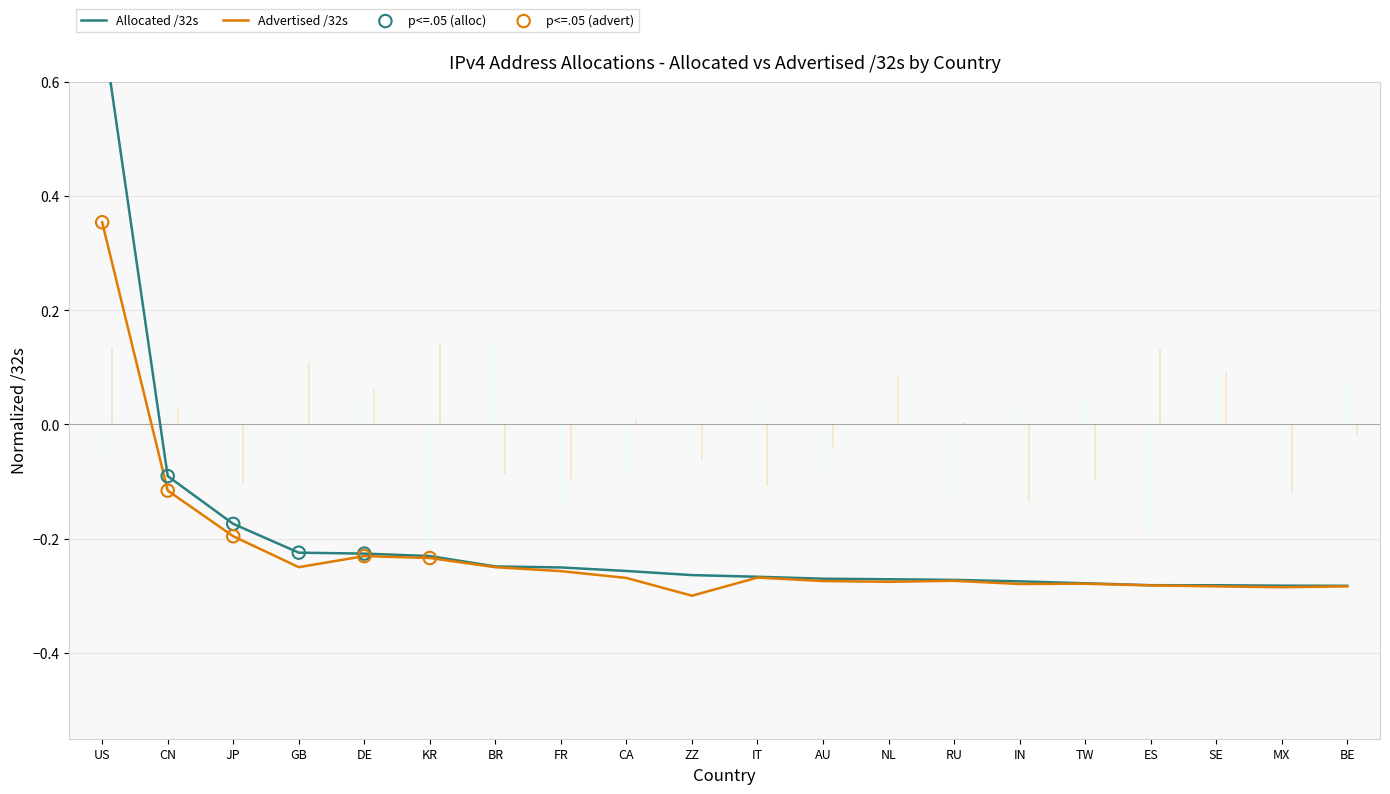

Which series reaches the minimum Y coordinate?

Advertised /32s